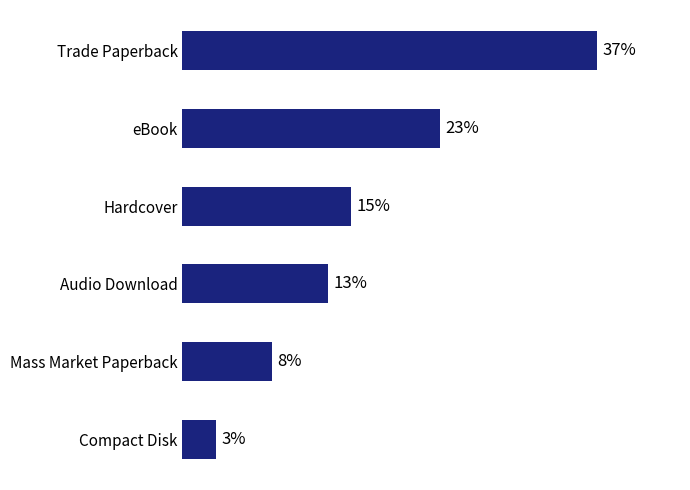

Rank the categories by value from lowest to highest.

Compact Disk, Mass Market Paperback, Audio Download, Hardcover, eBook, Trade Paperback